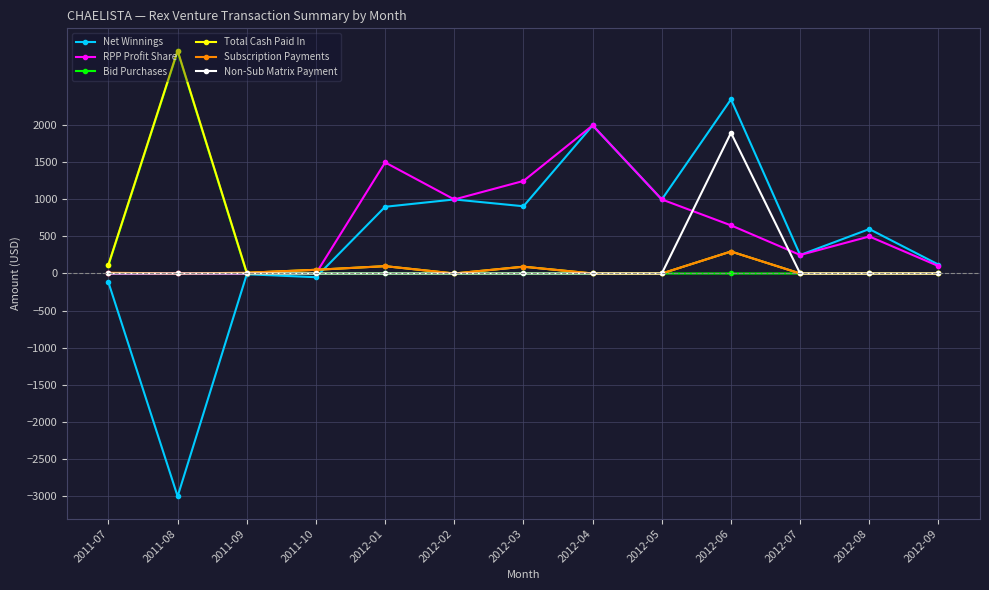

What is the total value across all series at 2012-09?

220.0